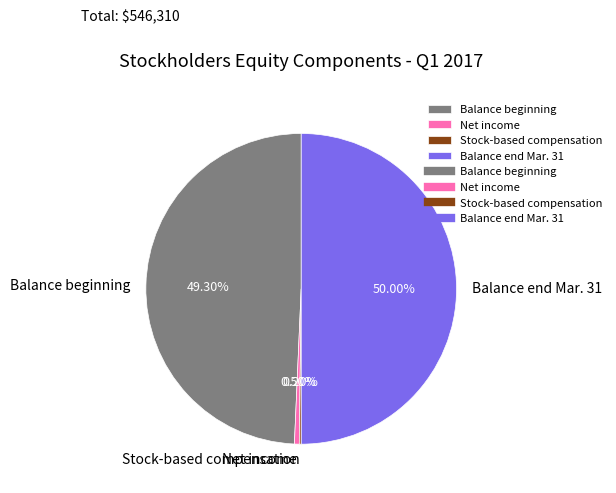

Is it true that Balance beginning is 49% of the pie?

True